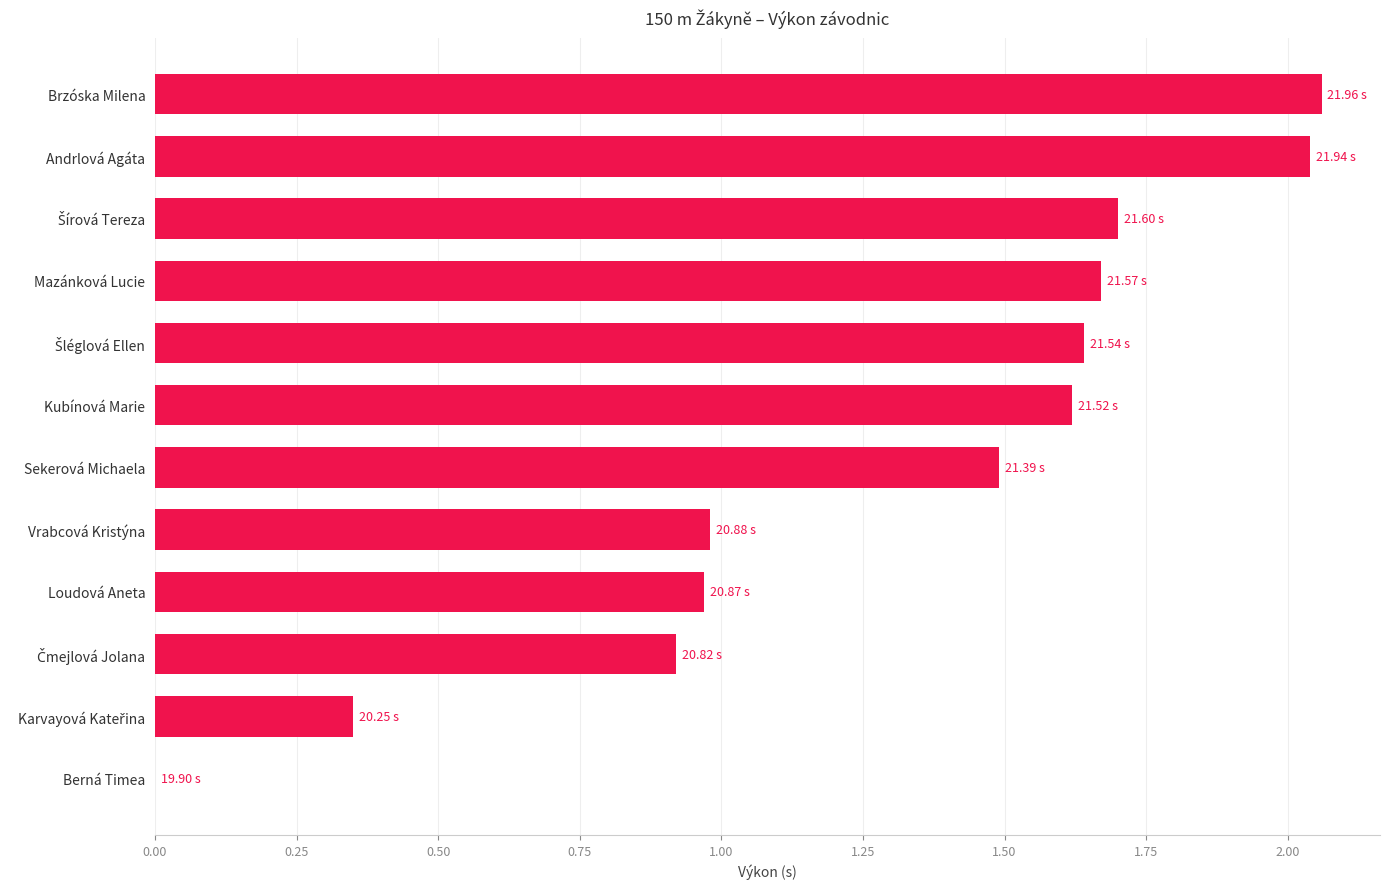

What is the sum of all values?

15.4